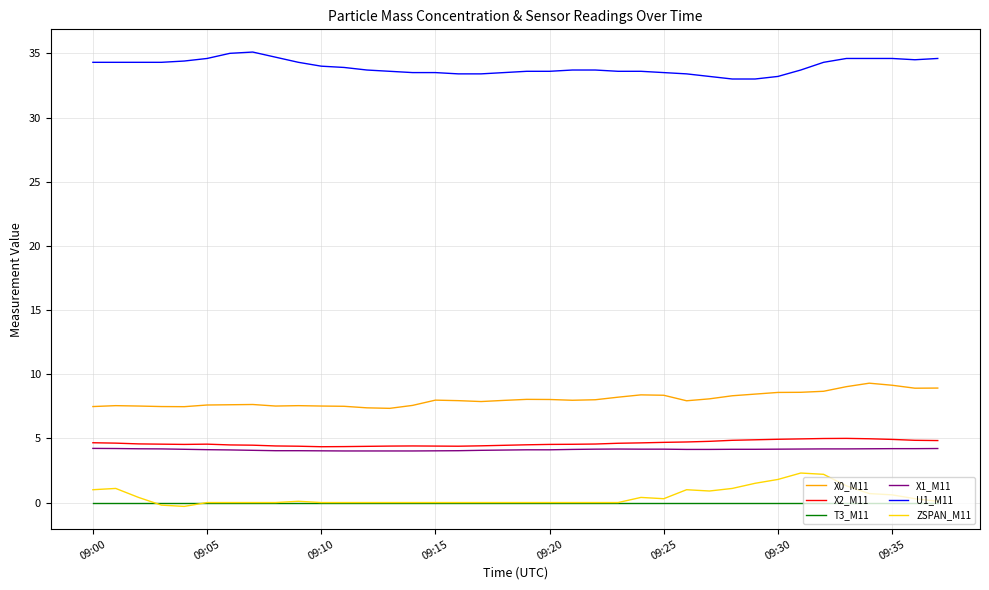

Does the chart display data point markers on the line(s)?

No